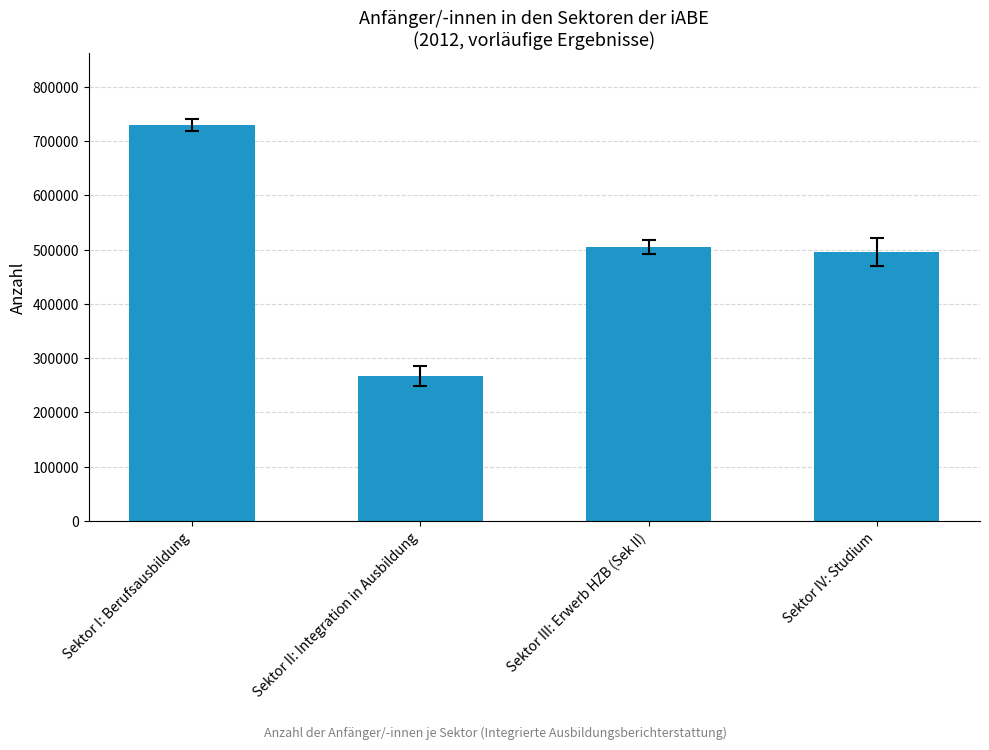

List the labels in order of value, largest first.

Sektor I: Berufsausbildung, Sektor III: Erwerb HZB (Sek II), Sektor IV: Studium, Sektor II: Integration in Ausbildung